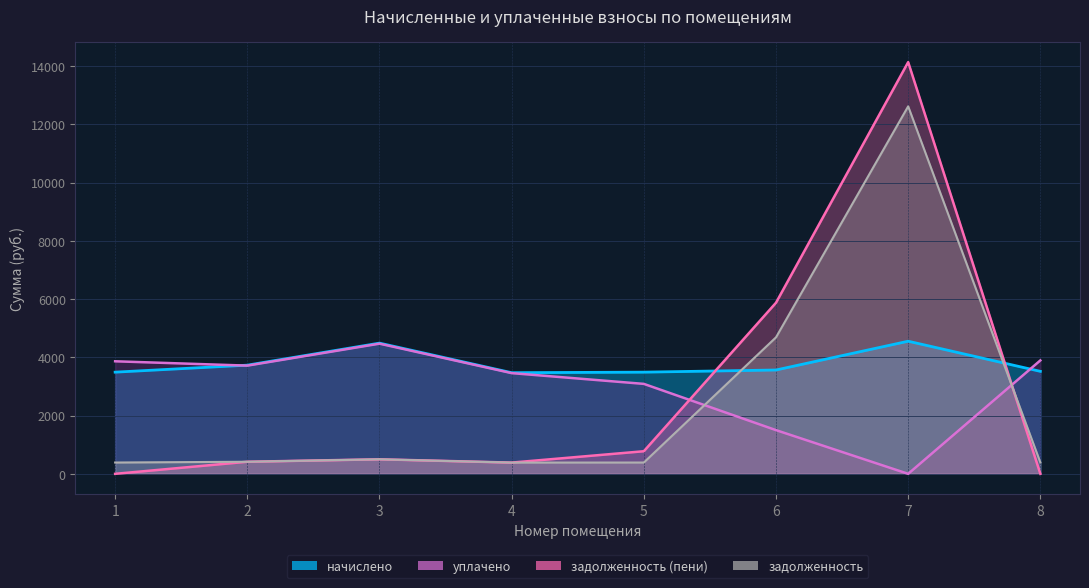

Which series has the widest spread of values?

задолженность (пени)